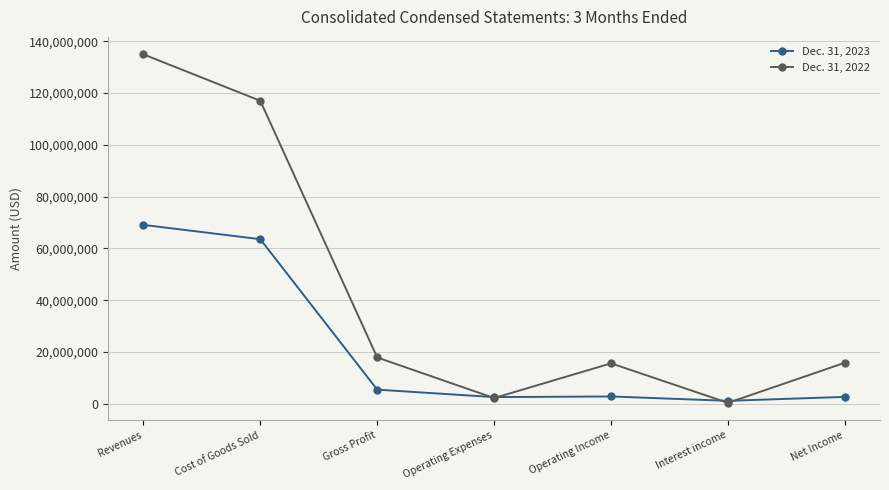

Rank the series at Revenues from highest to lowest value.

Dec. 31, 2022, Dec. 31, 2023